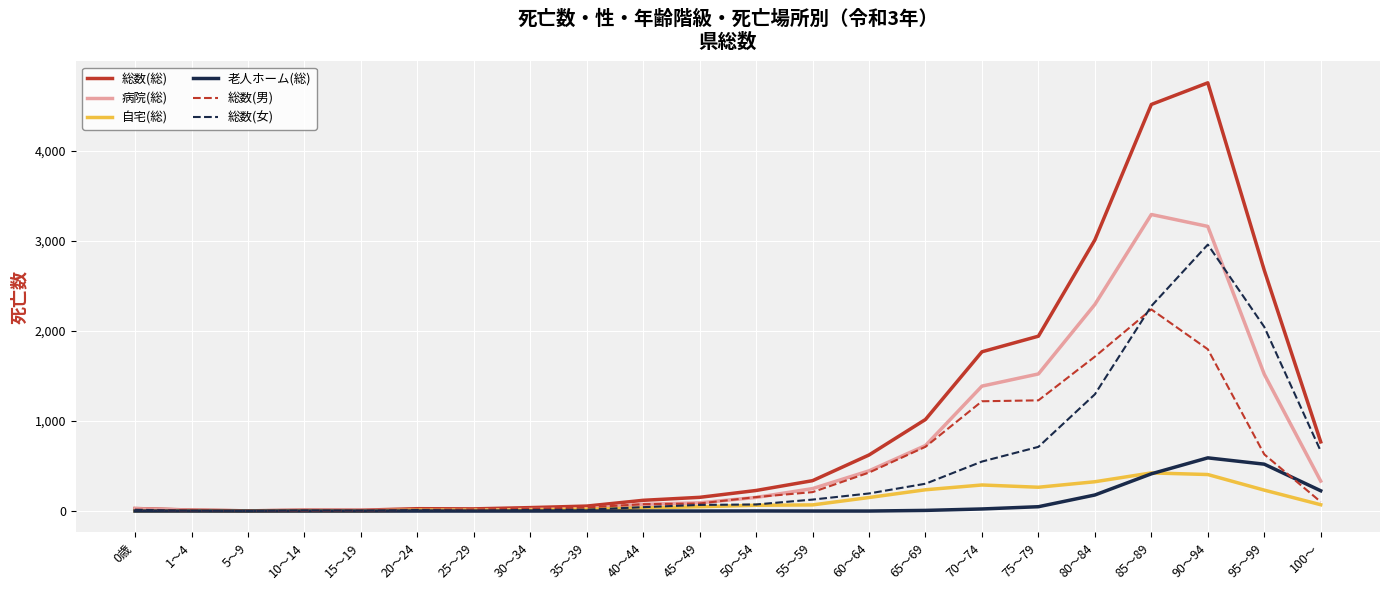

At which label does 病院(総) reach its peak?

85～89